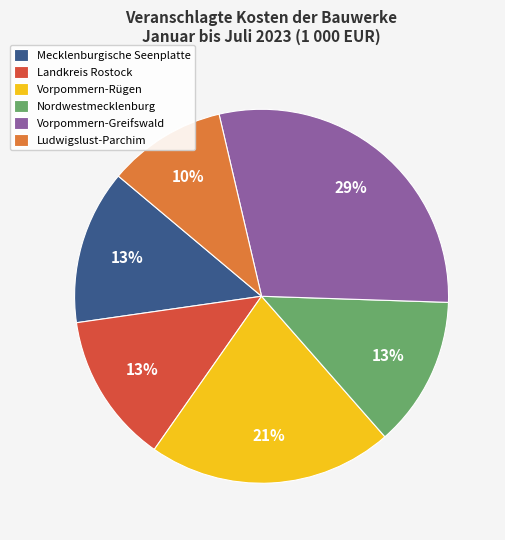

Is the sum of Landkreis Rostock and Vorpommern-Rügen greater than half?

No